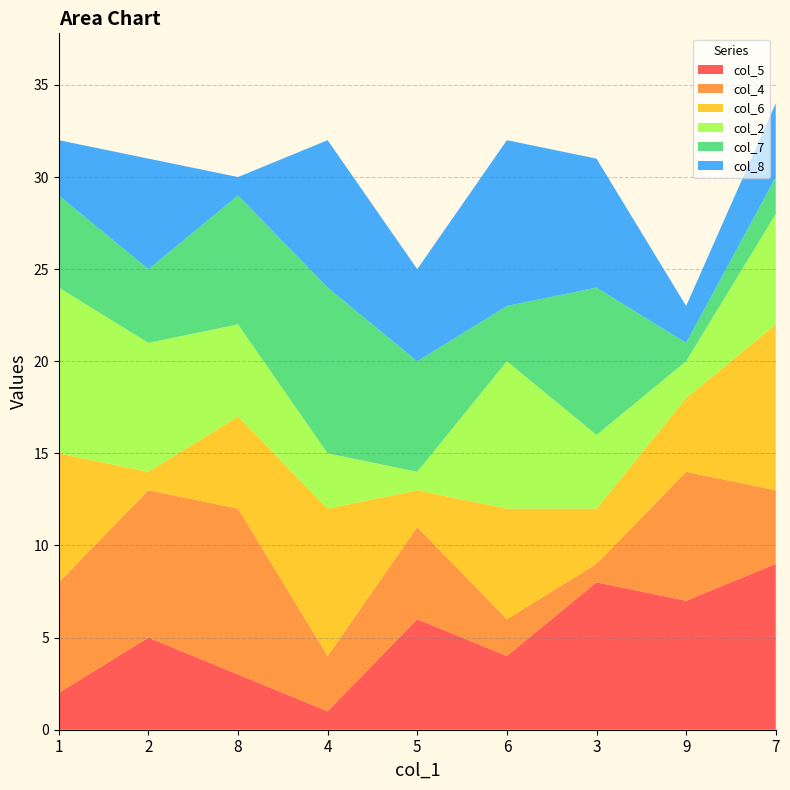

Reading left to right, transcribe all the data shown in this chart.

col_5: 2	5	3	1	6	4	8	7	9
col_4: 6	8	9	3	5	2	1	7	4
col_6: 7	1	5	8	2	6	3	4	9
col_2: 9	7	5	3	1	8	4	2	6
col_7: 5	4	7	9	6	3	8	1	2
col_8: 3	6	1	8	5	9	7	2	4